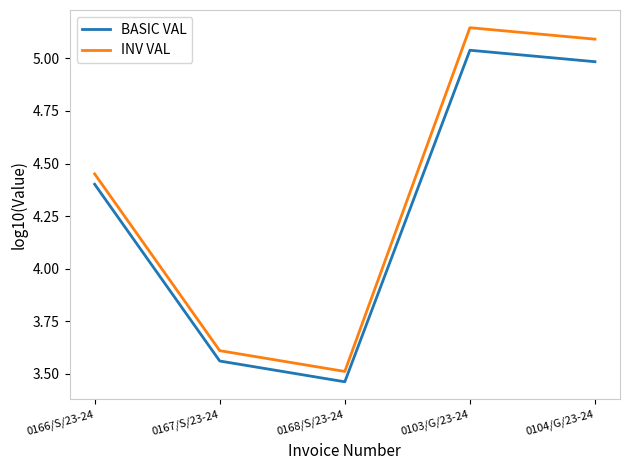

What position from the right is 0103/G/23-24?

2